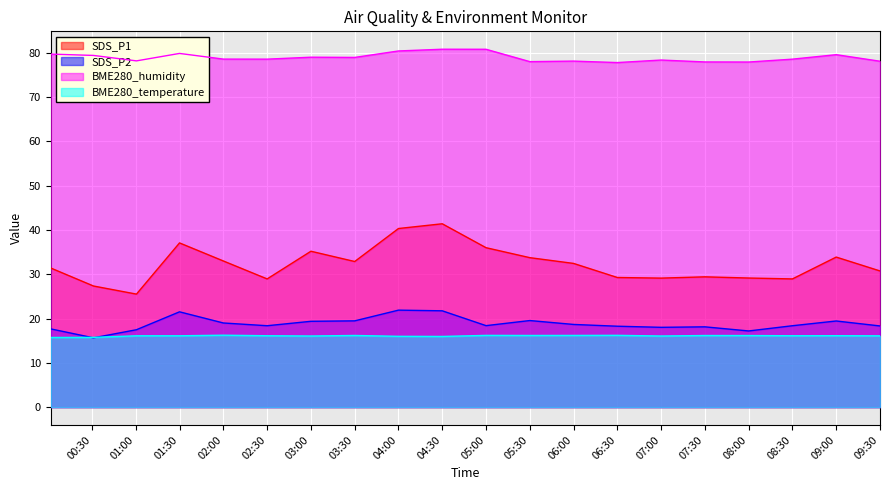

Rank the series by their maximum value, from lowest to highest.

BME280_temperature, SDS_P2, SDS_P1, BME280_humidity